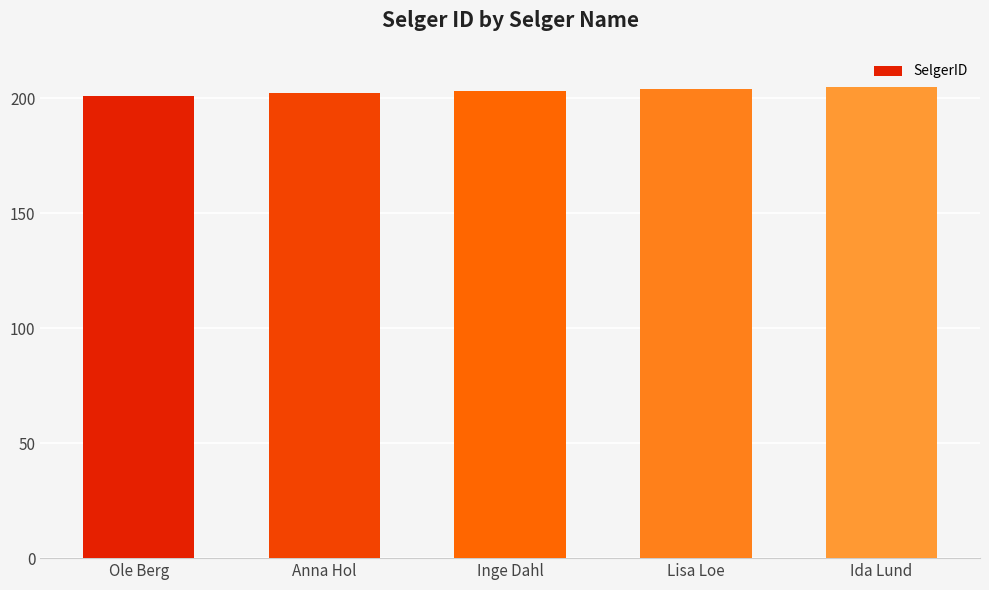

Read the value at Lisa Loe.

204